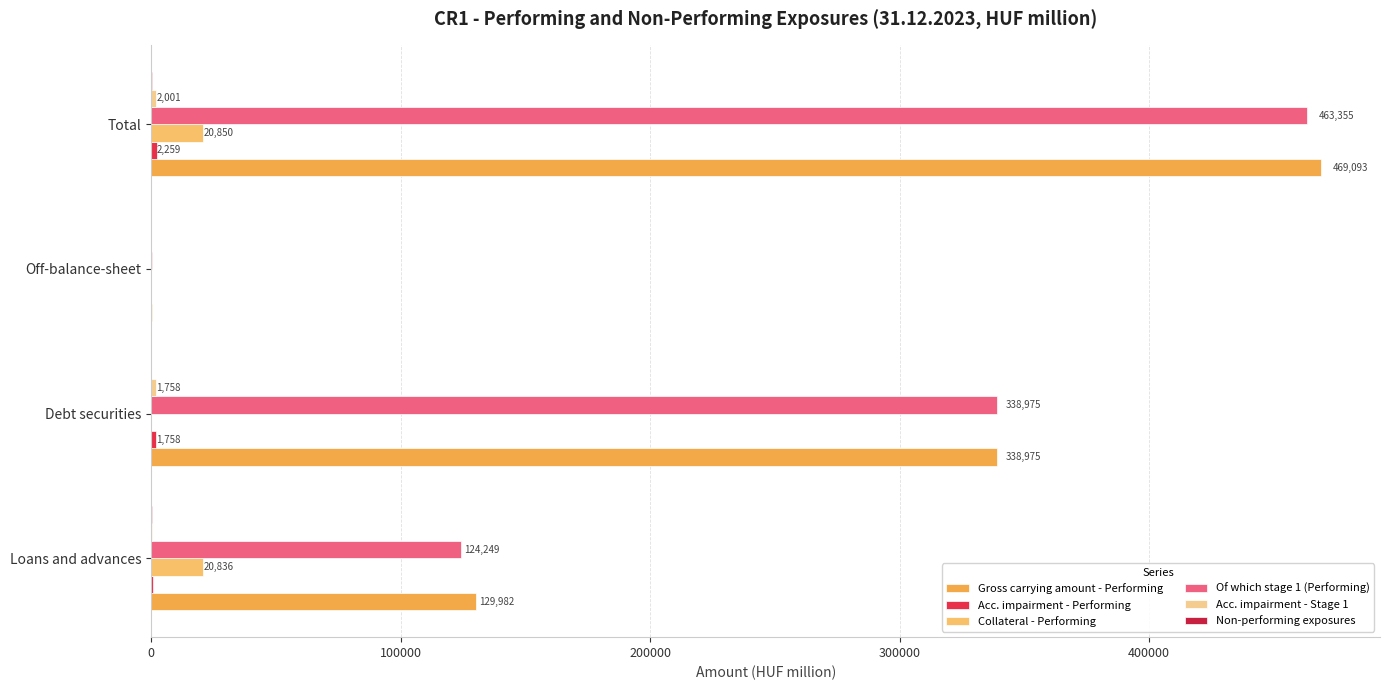

What is the value of the Of which stage 1 (Performing) bar at the 4th from the left?

463355.4